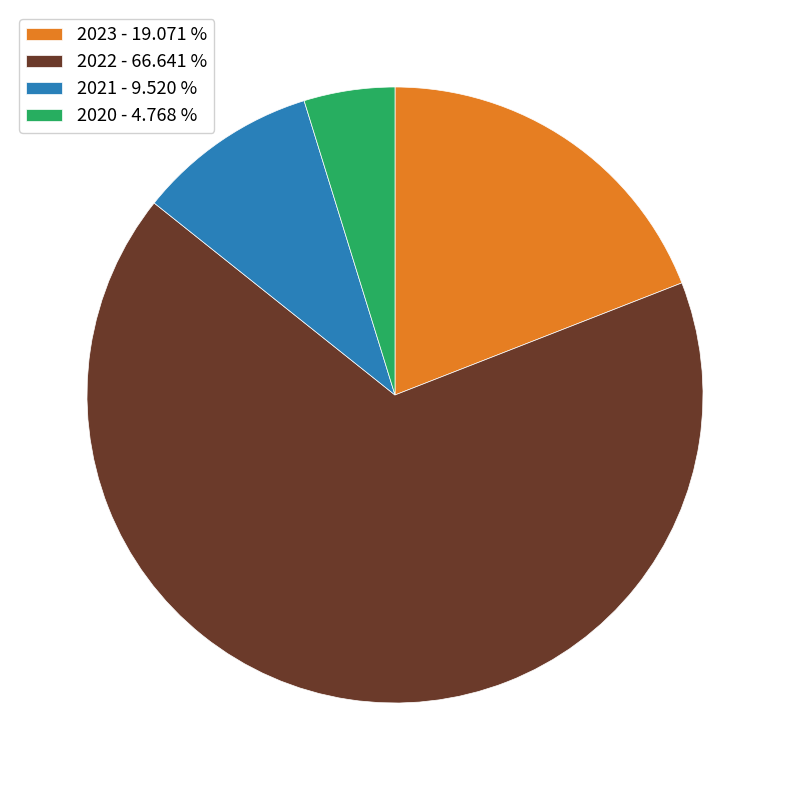

Do 2022 - 66.641 % and 2023 - 19.071 % together represent more than half of the pie?

Yes